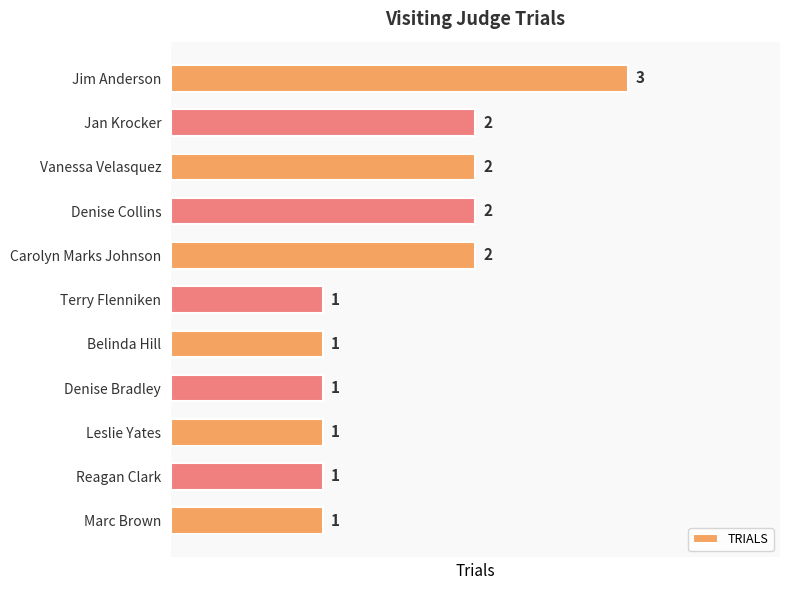

What is the sum of the values at Reagan Clark and Carolyn Marks Johnson?

3